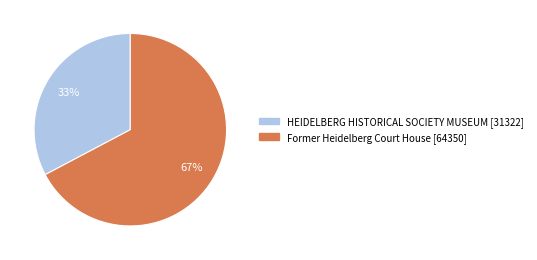

How many slices are in this pie chart?

2